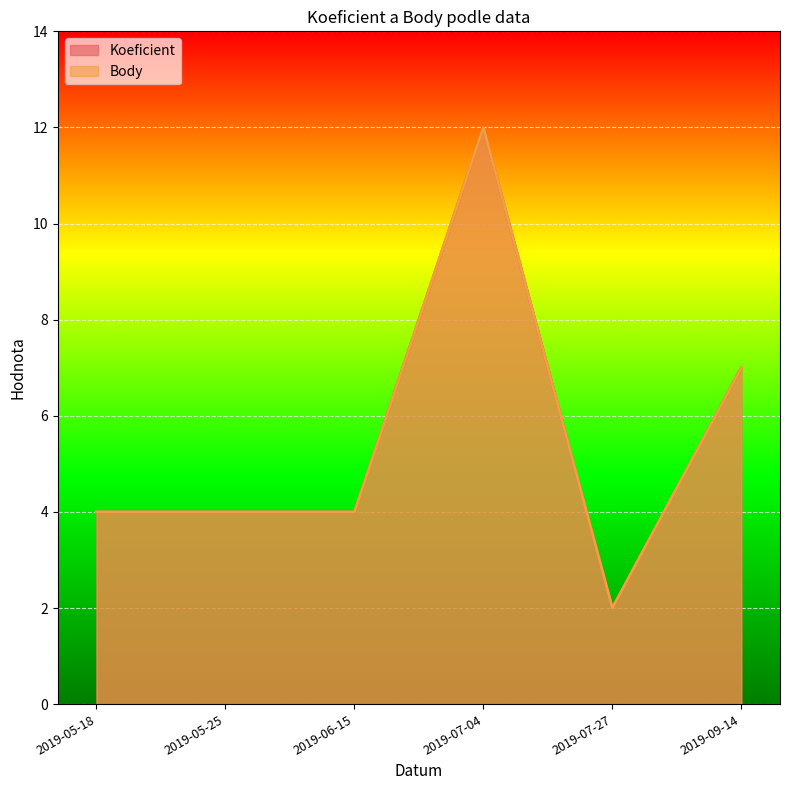

Is the value of Koeficient at 2019-05-18 greater than the value of Body at 2019-05-18?

No